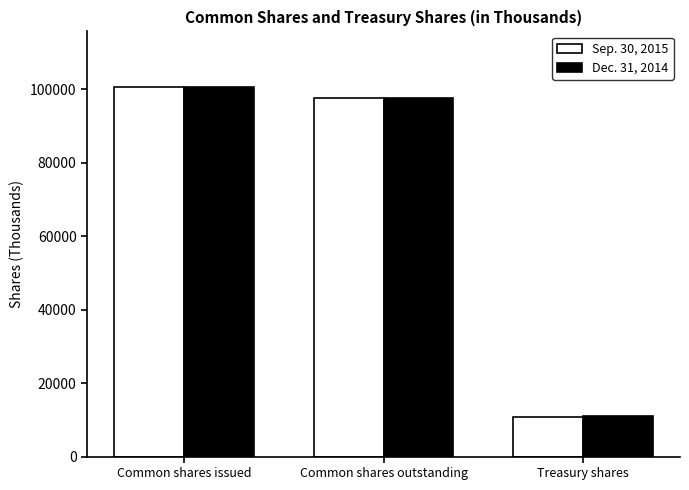

Reading left to right, extract all data points from this chart.

Sep. 30, 2015: 100640	97574	10712
Dec. 31, 2014: 100620	97604	10975